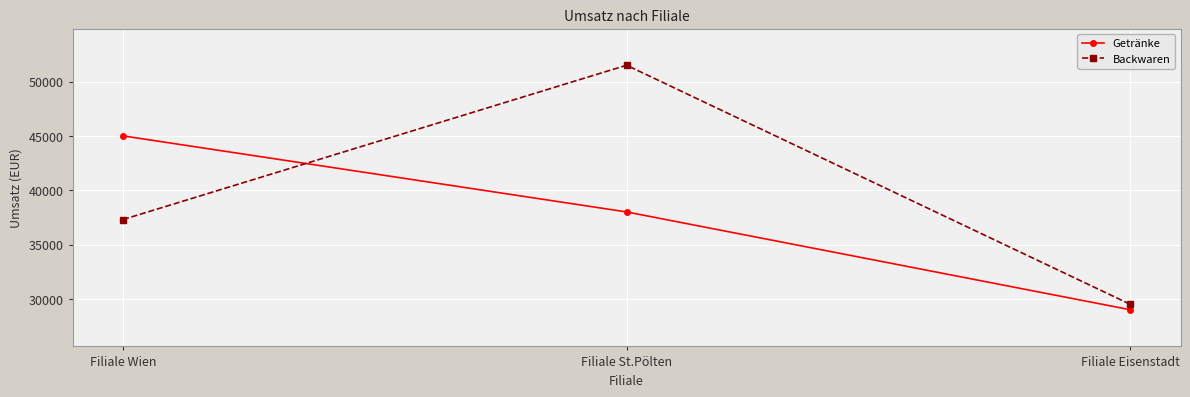

Between Filiale Wien and Filiale Eisenstadt, which series saw the biggest shift?

Getränke